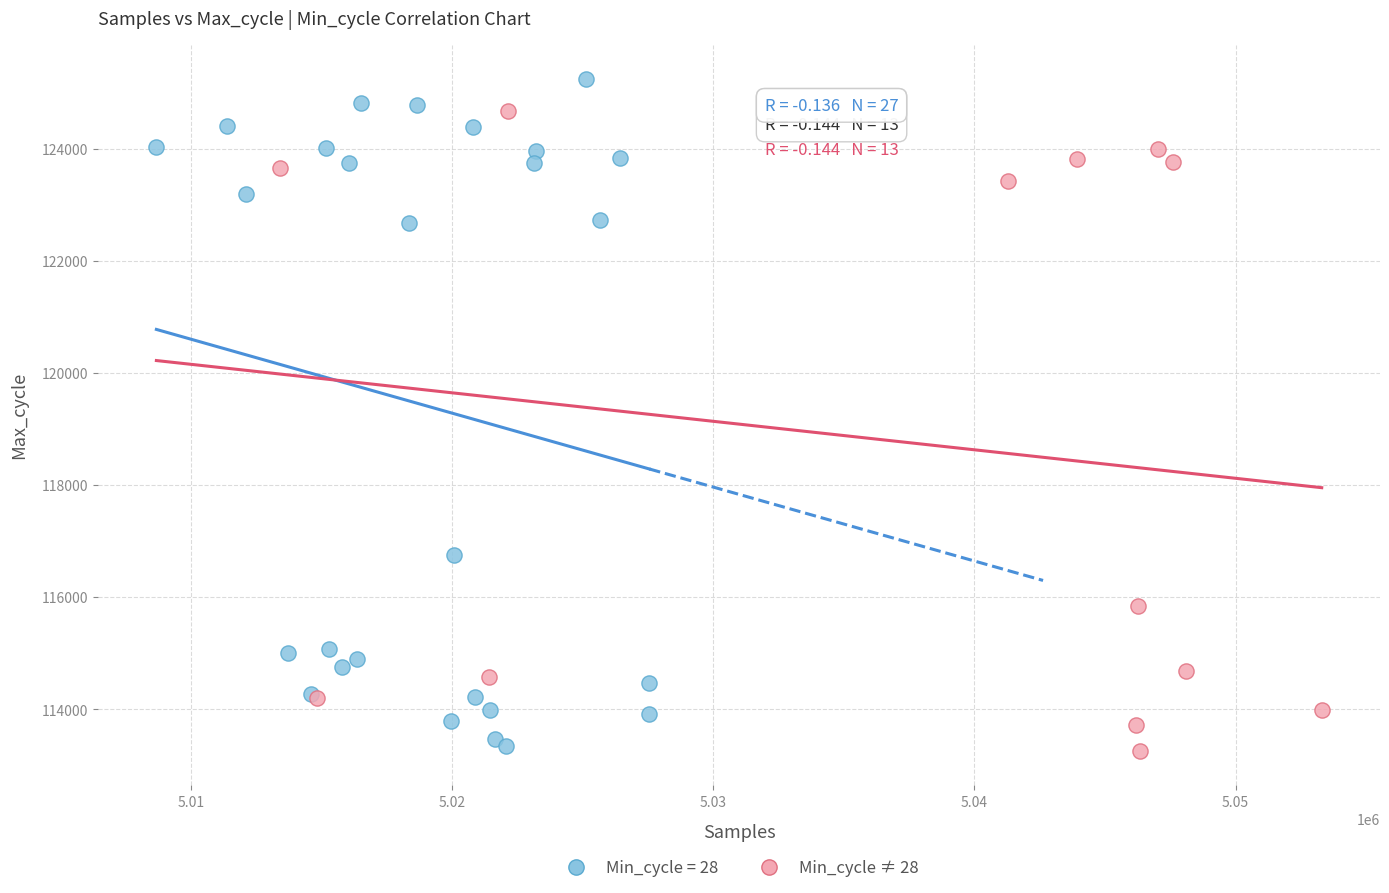

Which series reaches the maximum Y coordinate?

Min_cycle = 28